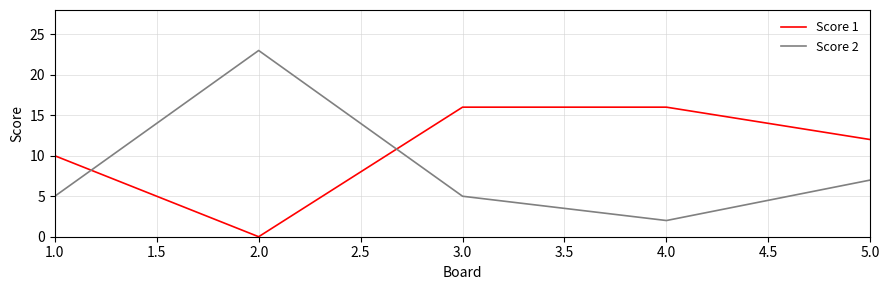

What is the difference between the maximum and minimum values in the Score 2 series?

21